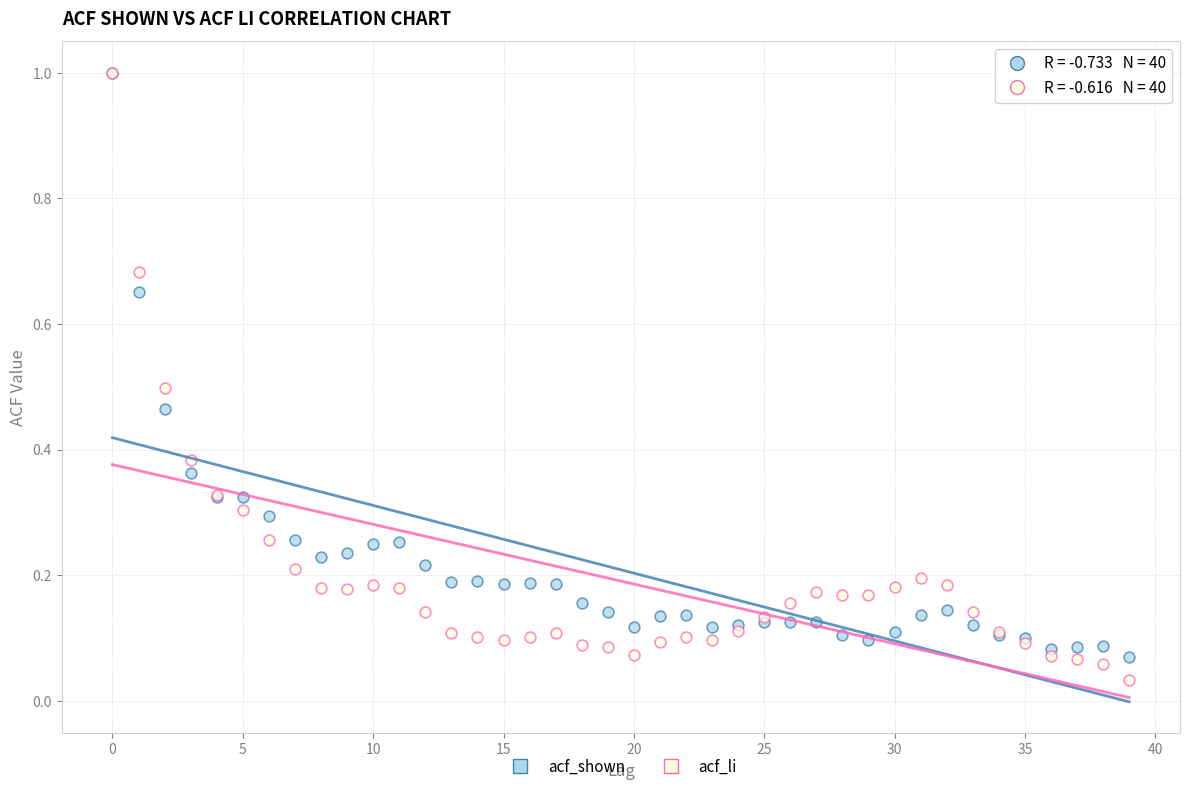

What are all the series names shown in the legend?

acf_shown, acf_li